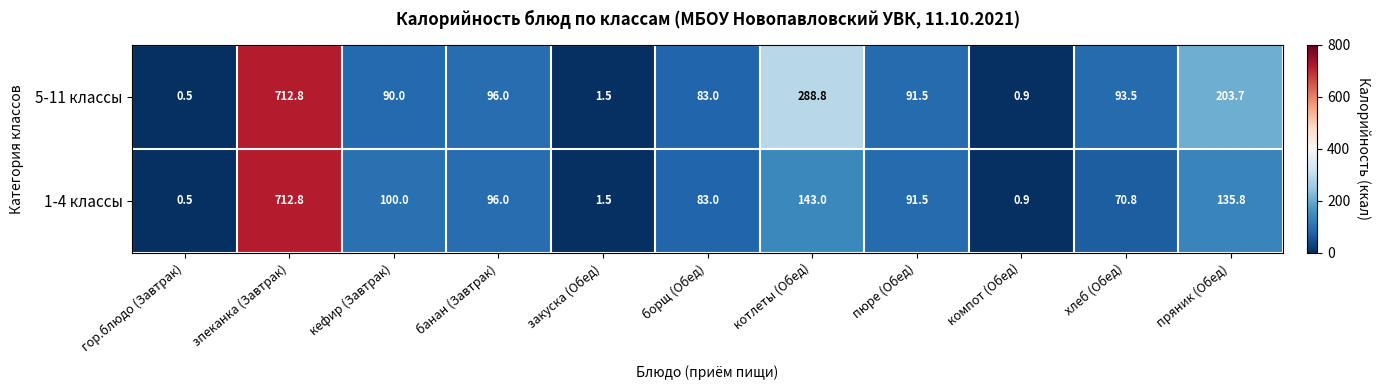

What is the total value across all series at компот (Обед)?

1.8